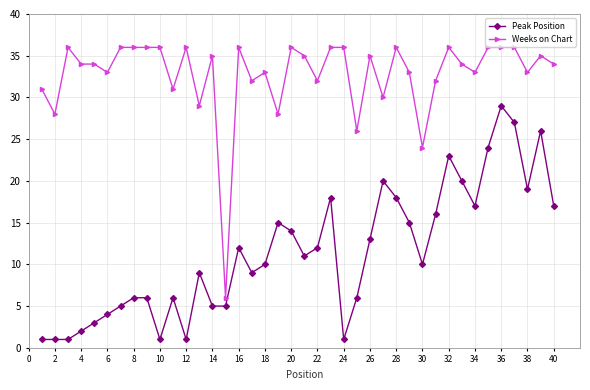

True or false: Peak Position has more than 0 interior local peaks.

True